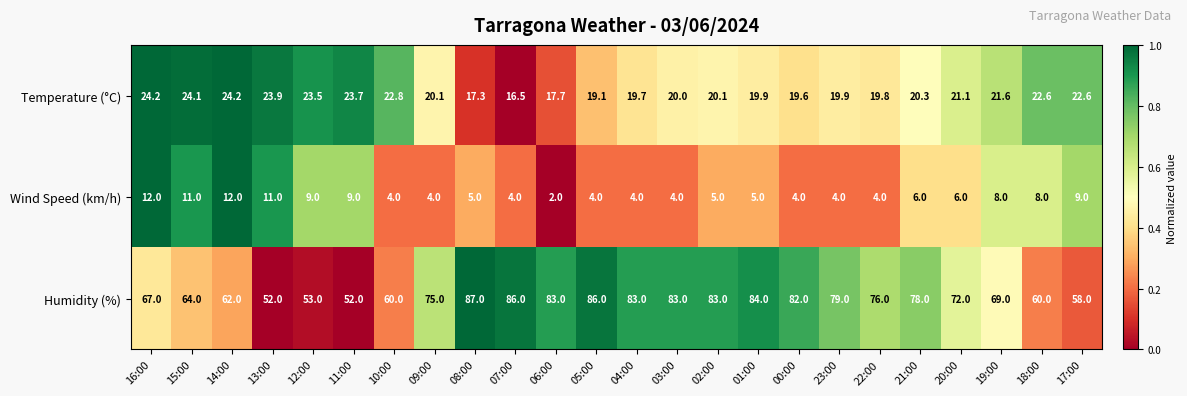

Which series has the largest total across all categories?

Humidity (%)